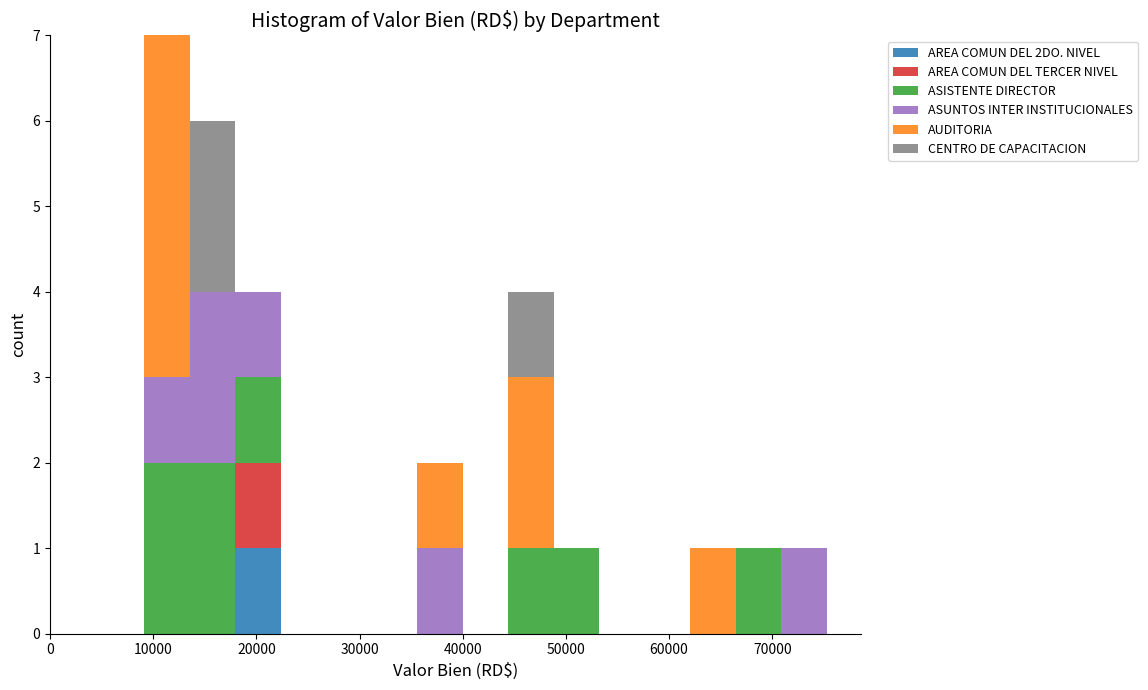

What is the total height of the stacked bar covering 71000 to 75000 on the x-axis? Neither the bar edges nor the heights are printed on the chart, so give them approximately, as read against the axes.

1